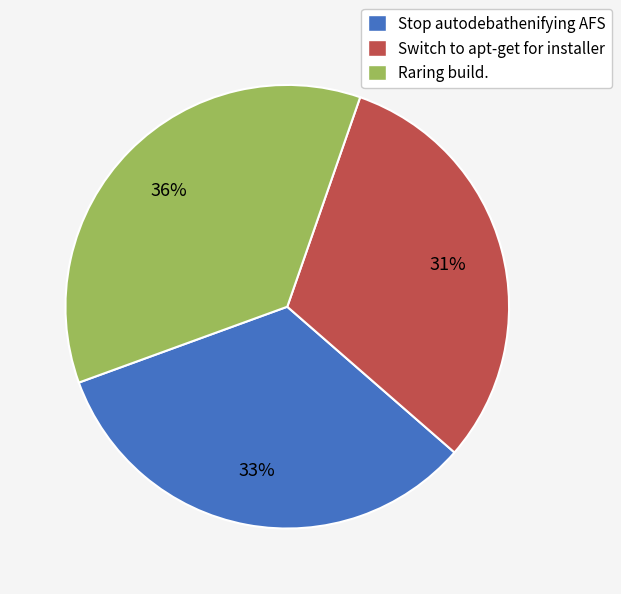

Is there a majority slice in this chart?

No